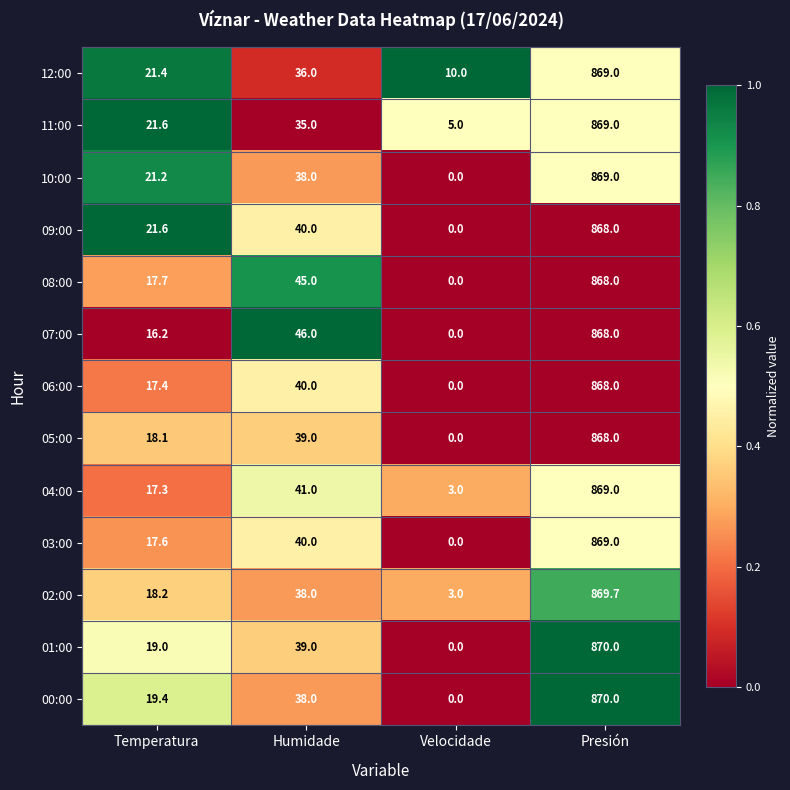

How many distinct data groups are displayed?

13